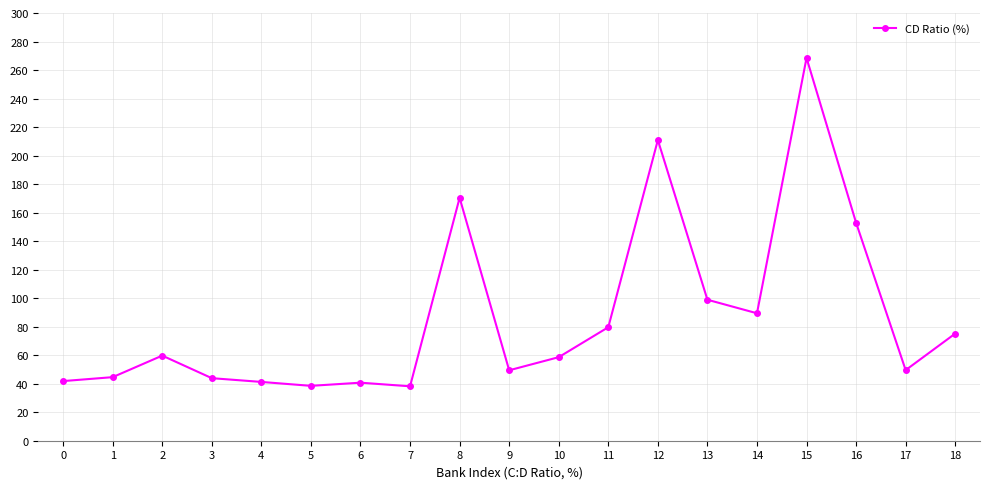

Where is the first local maximum?

2